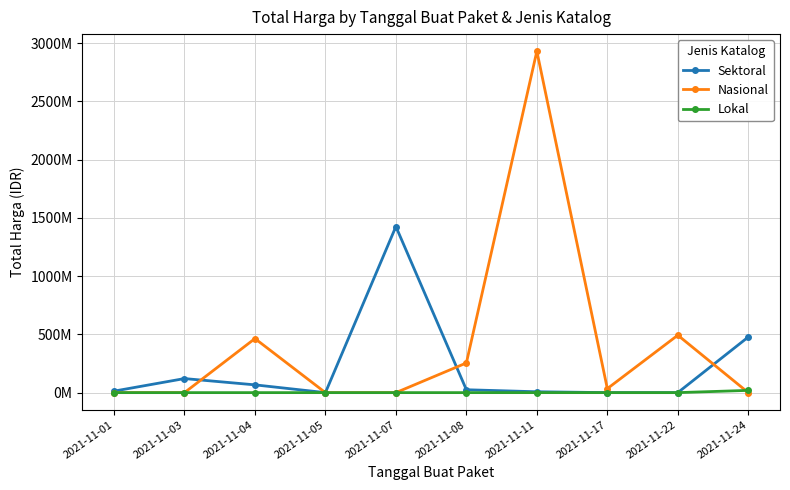

What are all the series names shown in the legend?

Sektoral, Nasional, Lokal